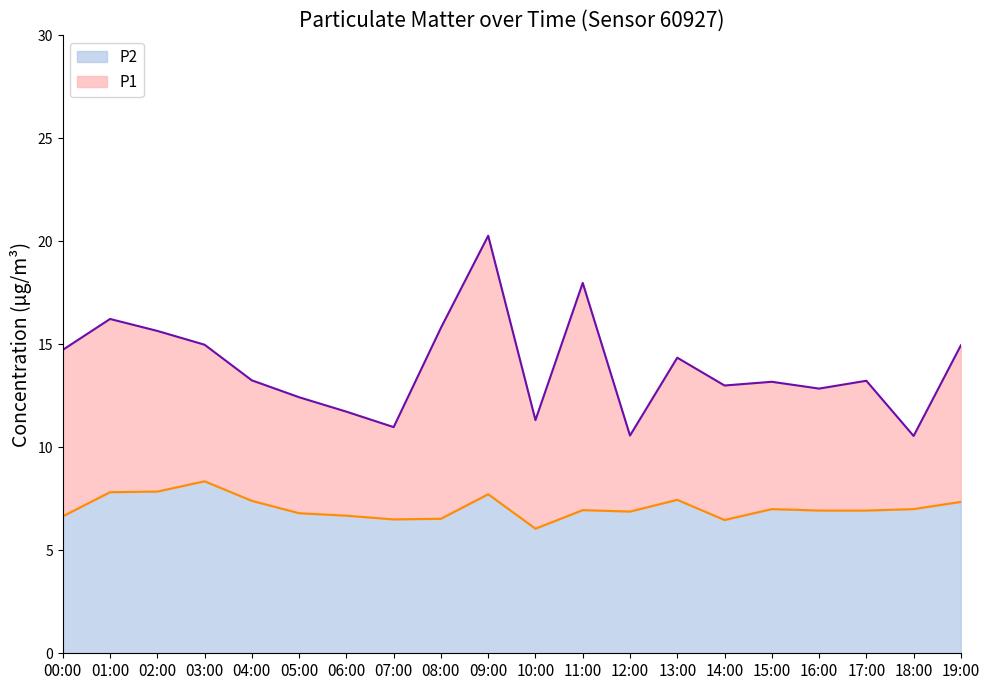

Reading right to left, extract all data points from this chart.

P1: 14.9	10.6	13.2	12.8	13.2	13.0	14.3	10.6	18.0	11.3	20.3	15.8	11.0	11.7	12.4	13.2	15.0	15.7	16.2	14.7
P2: 7.3	7.0	6.9	6.9	7.0	6.5	7.5	6.9	7.0	6.0	7.7	6.5	6.5	6.7	6.8	7.4	8.3	7.8	7.8	6.7